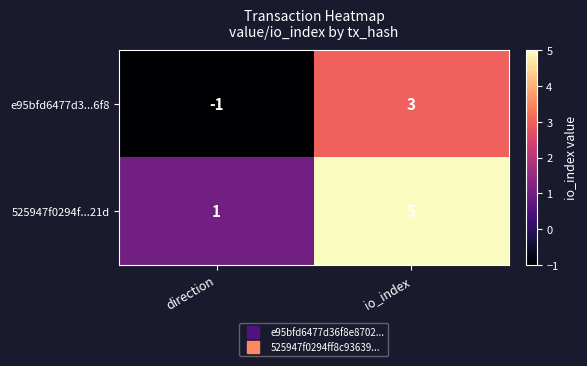

Which series has the largest total across all categories?

525947f0294f...21d